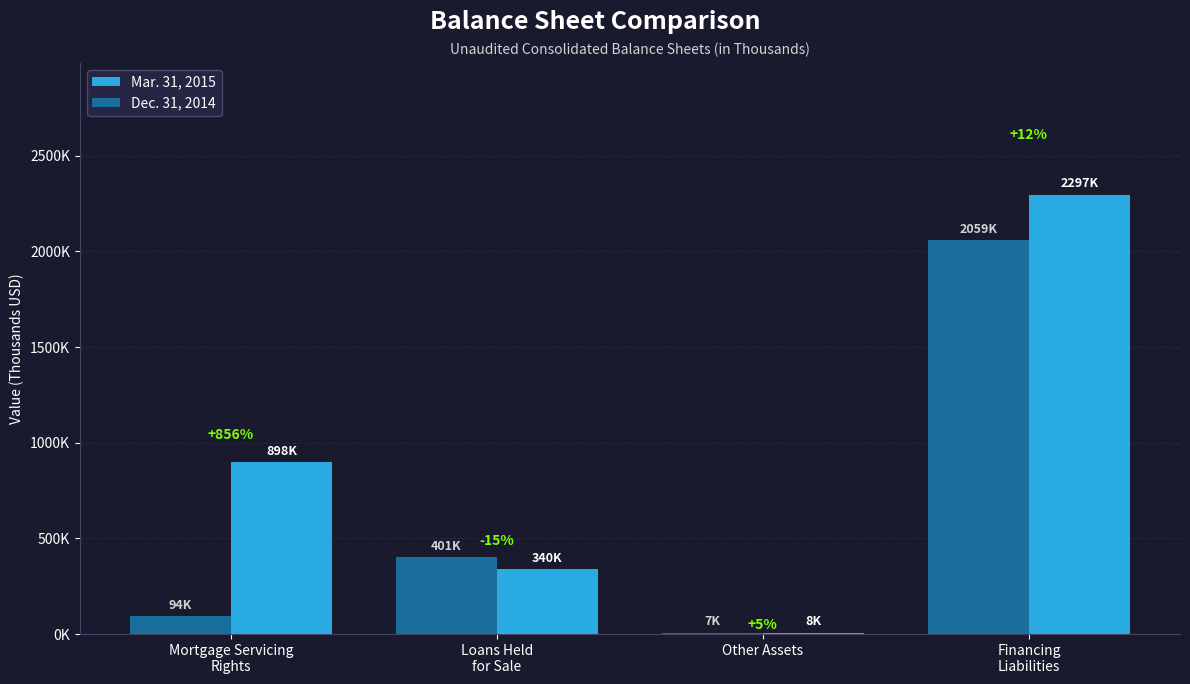

Rank the series at Financing
Liabilities from highest to lowest value.

Mar. 31, 2015, Dec. 31, 2014